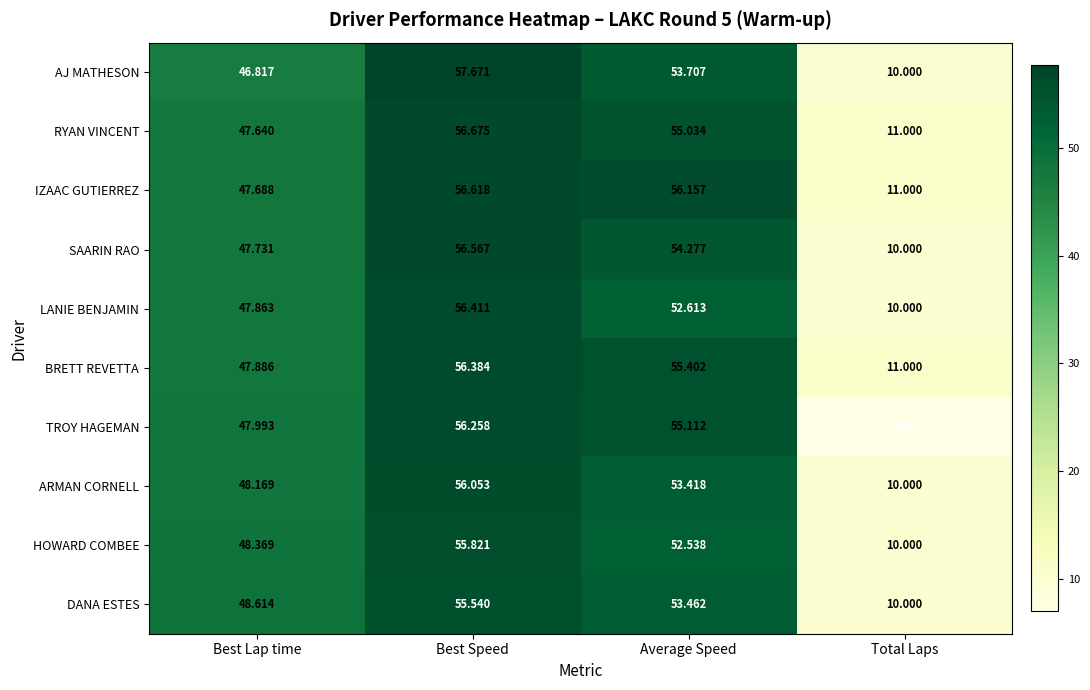

Where does the RYAN VINCENT series first go above 55?

Best Speed